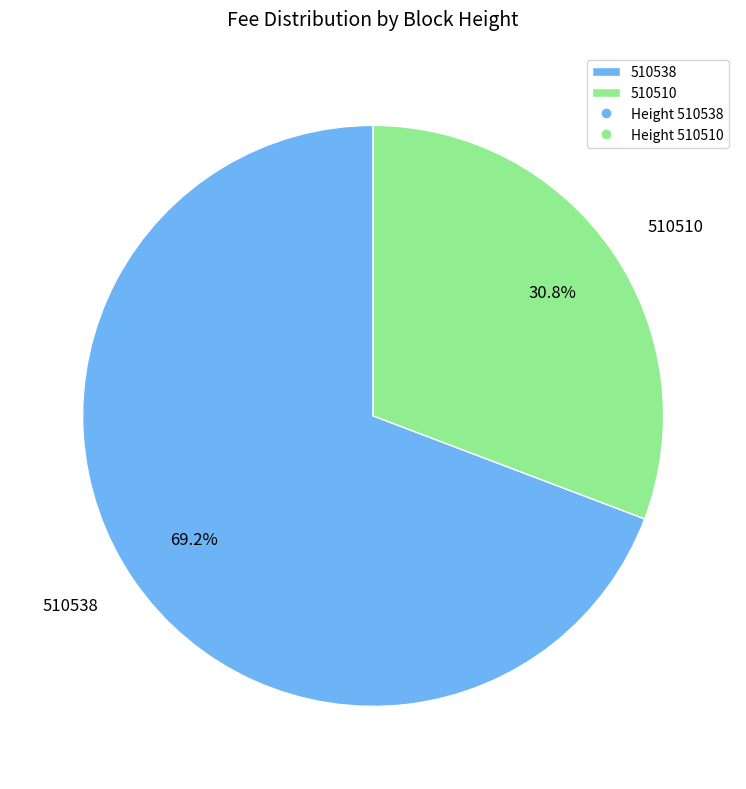

To the nearest percent, what percentage of the pie is 510510?

31%